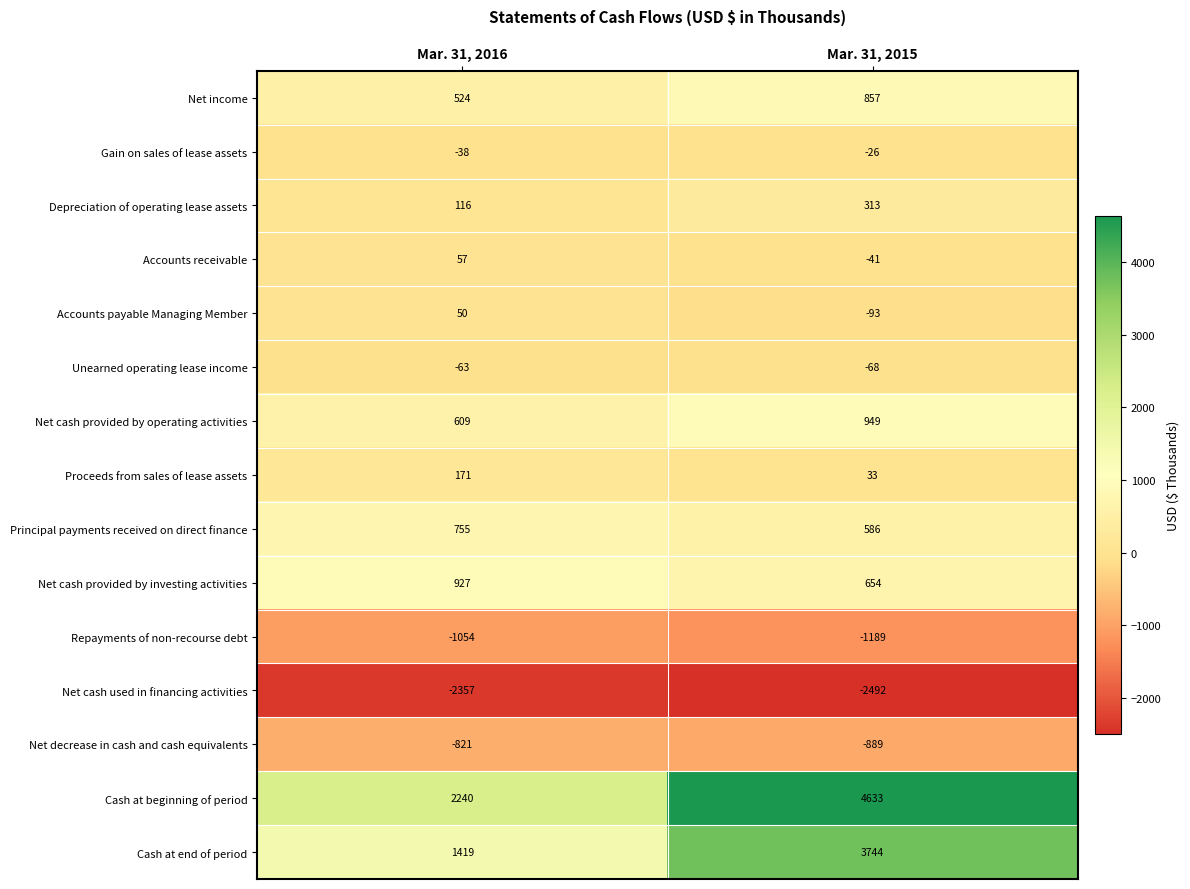

The Net cash used in financing activities series shows -2357 at Mar. 31, 2016. True or false?

True